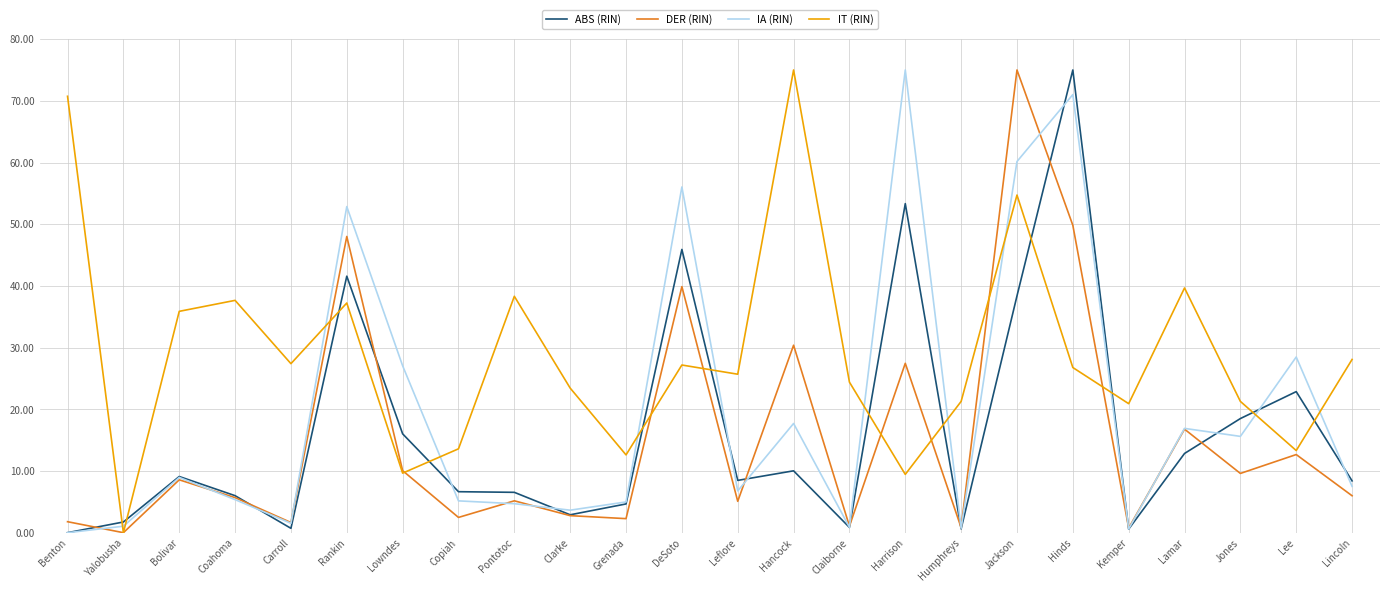

Which series has the largest total across all categories?

IT (RIN)